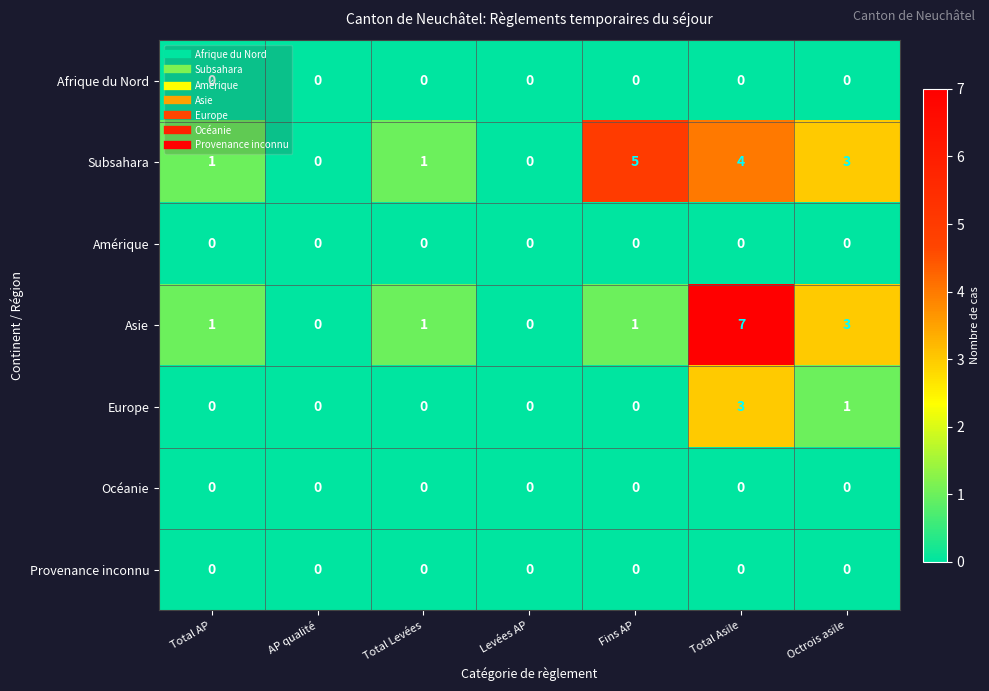

Count the Asie values in the range 0 to 3.

6